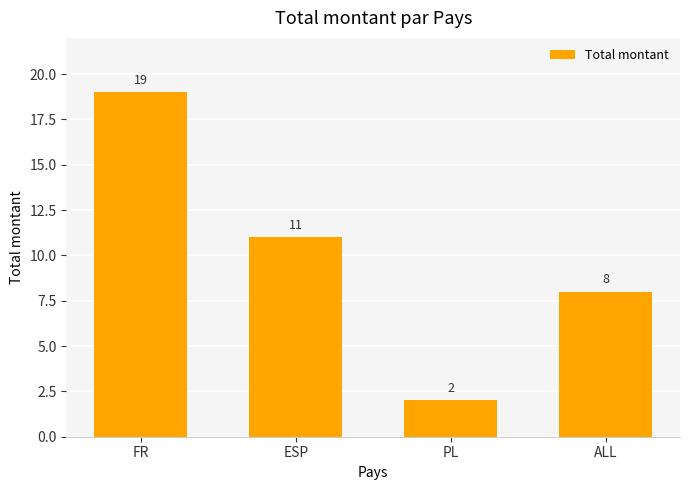

How many data points are less than 11?

2